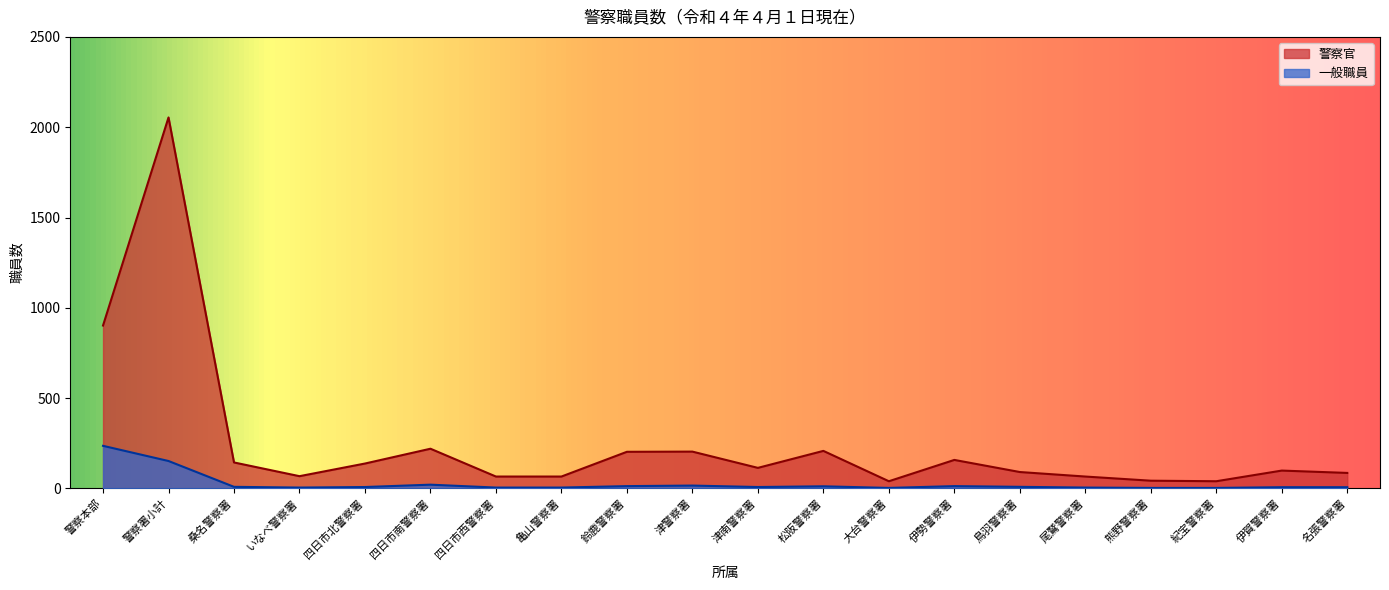

Reading left to right, what are all the values shown in this chart?

警察官: 902	2054	144	68	138	220	66	66	203	204	114	208	40	158	91	66	43	40	99	86
一般職員: 236	152	9	5	8	21	5	5	13	16	8	12	3	13	9	5	3	3	7	7